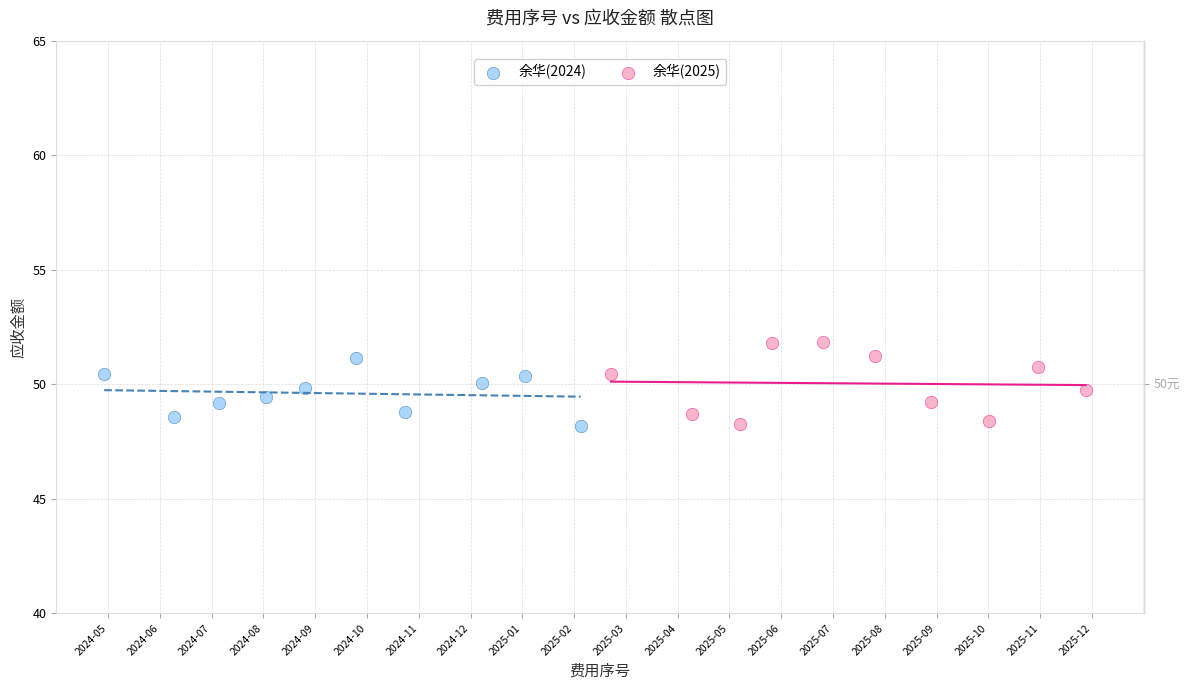

Which series reaches the maximum Y coordinate?

余华(2025)